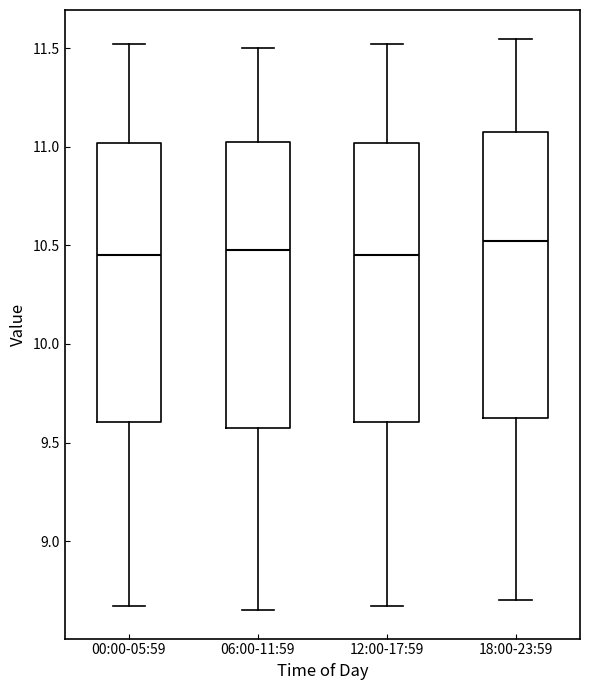

Reading left to right, read every box against the y-axis: the position of its median line, the range the box covers, and the ends of its whiskers. The values are not printed on the chart, so give them approximately, as read against the axis.

00:00-05:59: median 10.45, box 9.60 to 11.00, whiskers 8.65 to 11.50
06:00-11:59: median 10.50, box 9.60 to 11.05, whiskers 8.65 to 11.50
12:00-17:59: median 10.45, box 9.60 to 11.00, whiskers 8.65 to 11.50
18:00-23:59: median 10.55, box 9.65 to 11.10, whiskers 8.70 to 11.55